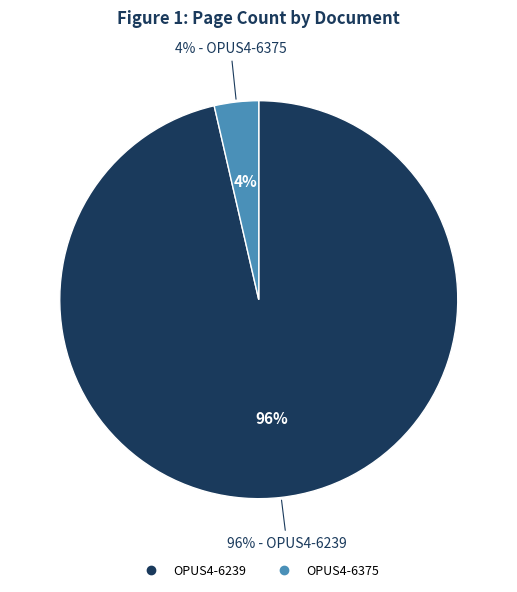

Count the number of slices in the pie.

2